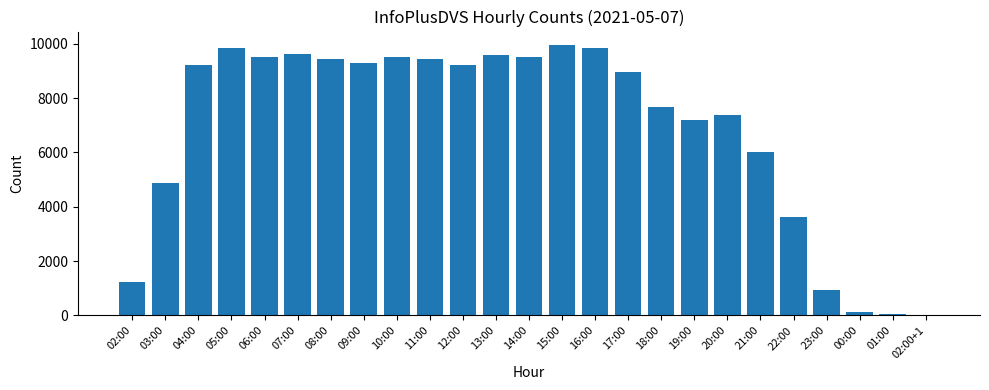

How many categories are shown in the chart?

25